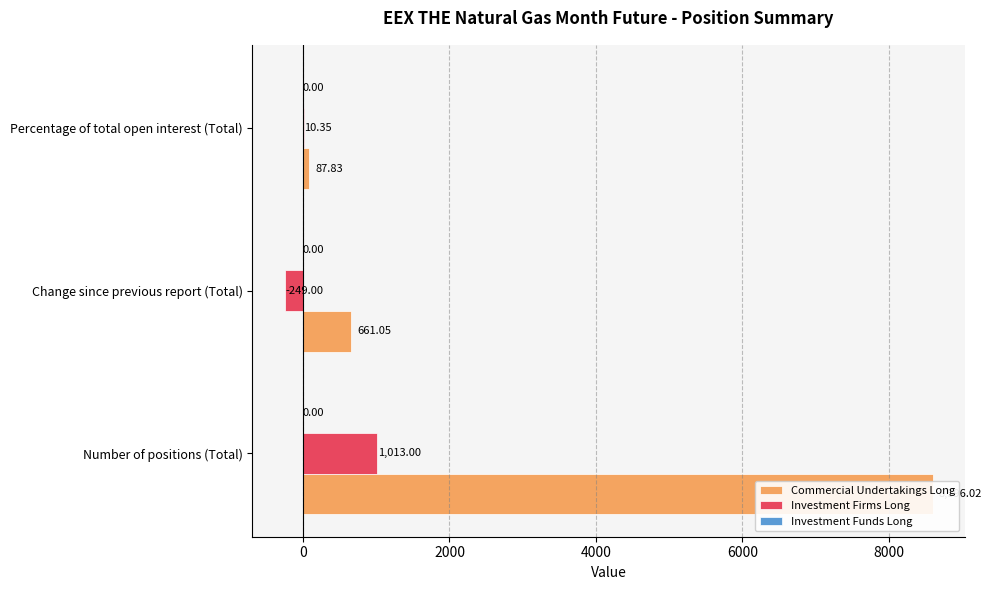

What is the maximum value shown in the chart?

8596.0